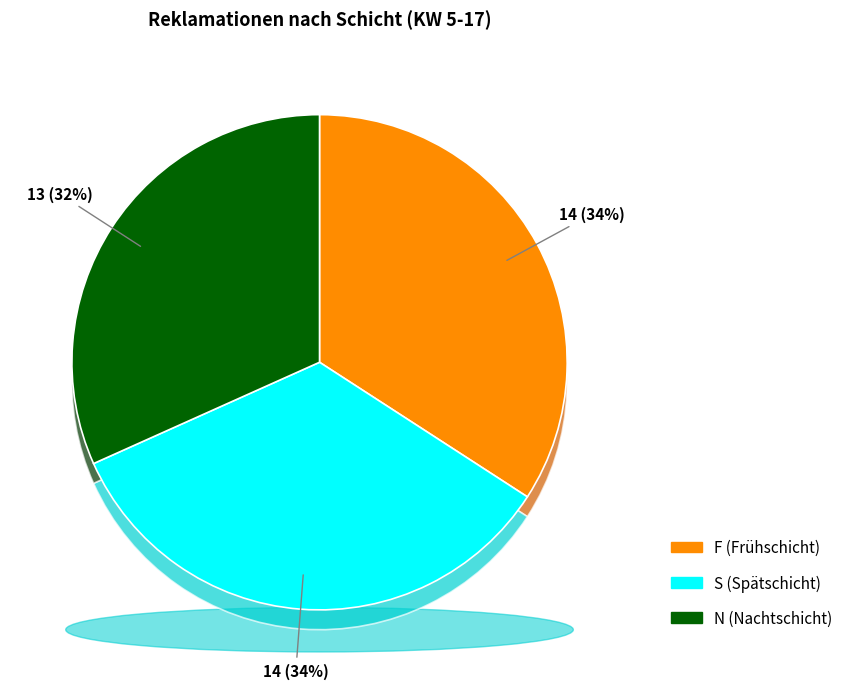

Does F account for over 50% of the chart?

No